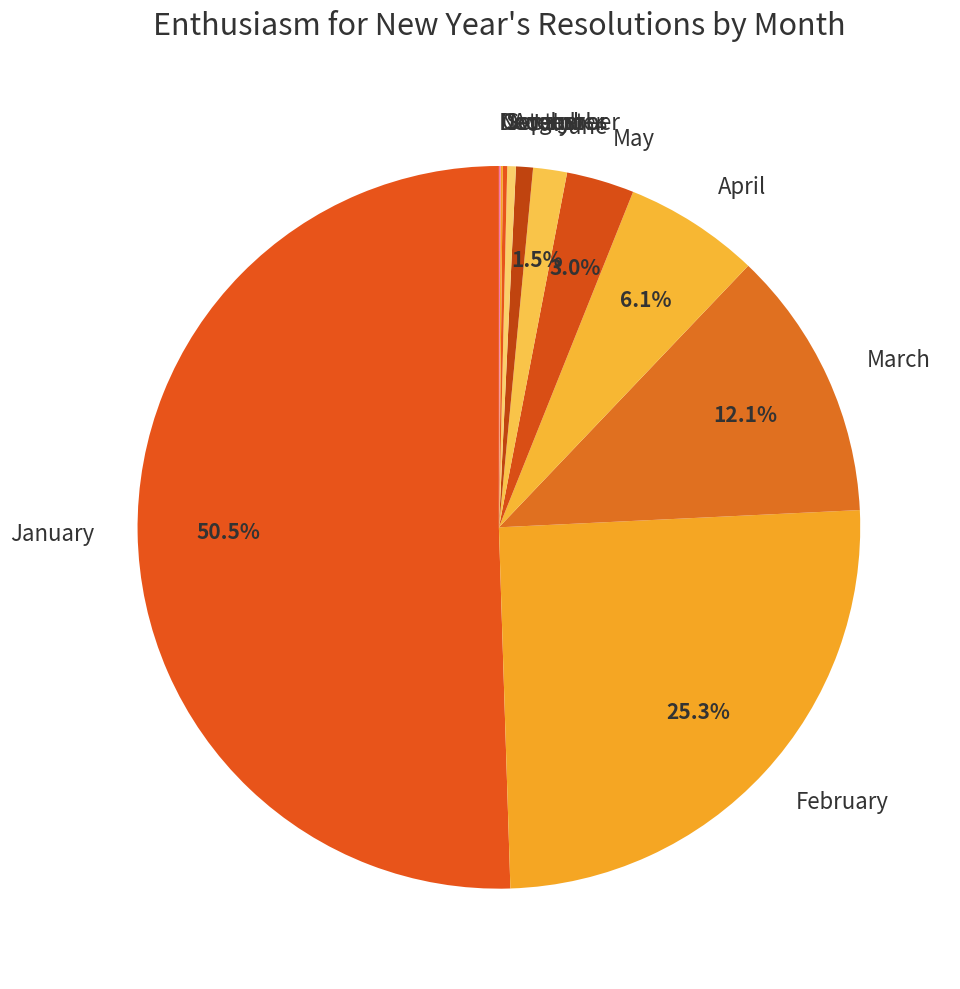

Which category has the biggest portion of the pie?

January